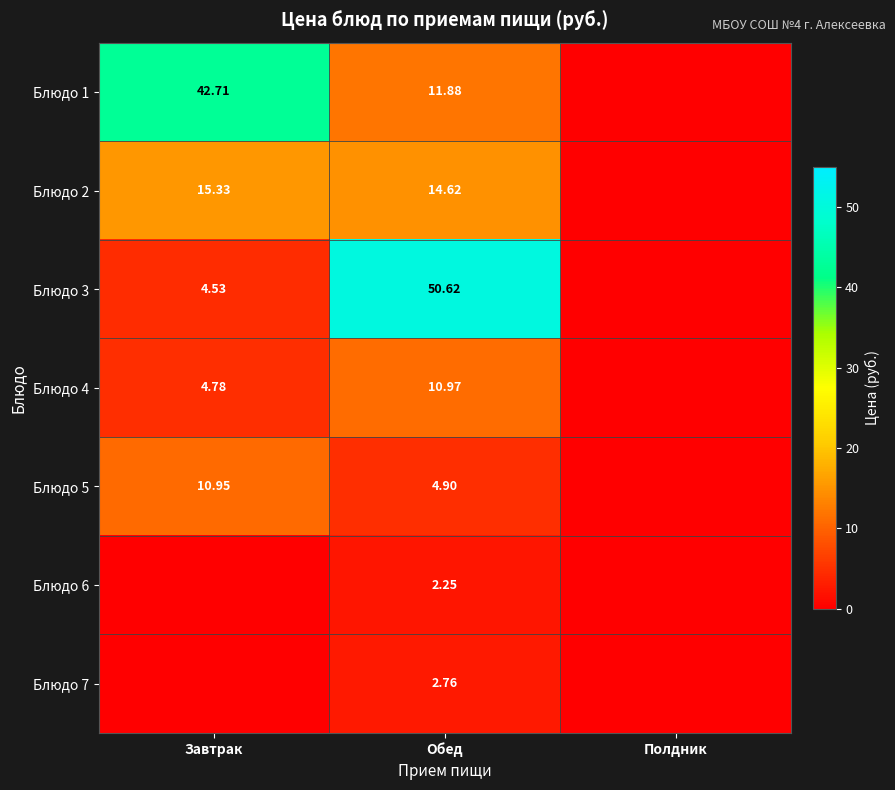

Which series has the largest range (max minus min)?

Блюдо 3